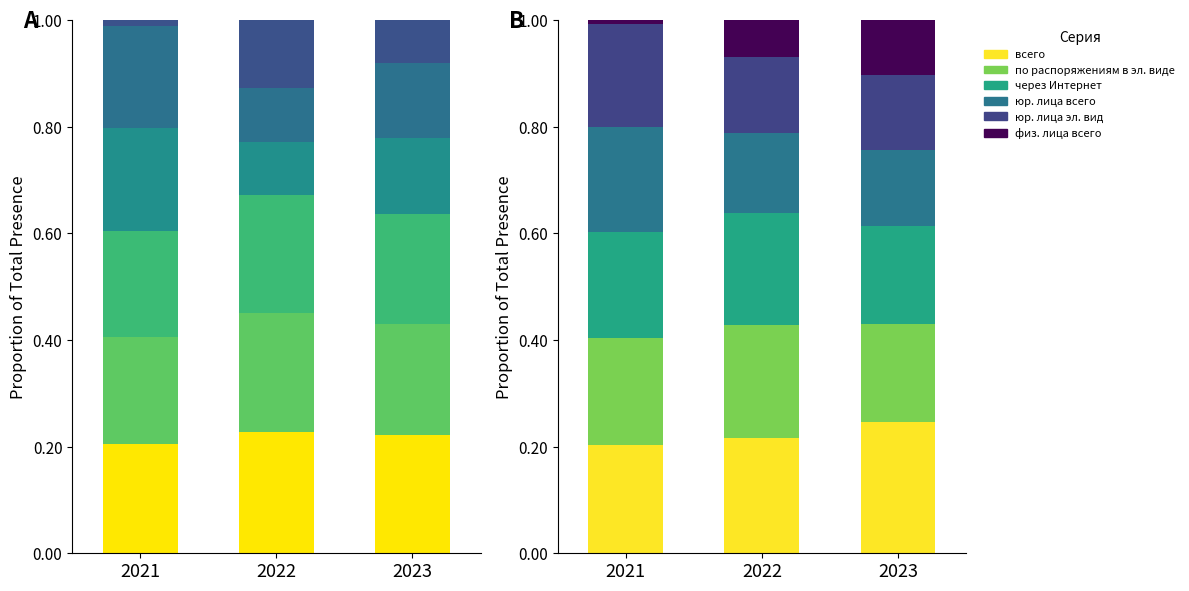

How many distinct data groups are displayed?

6